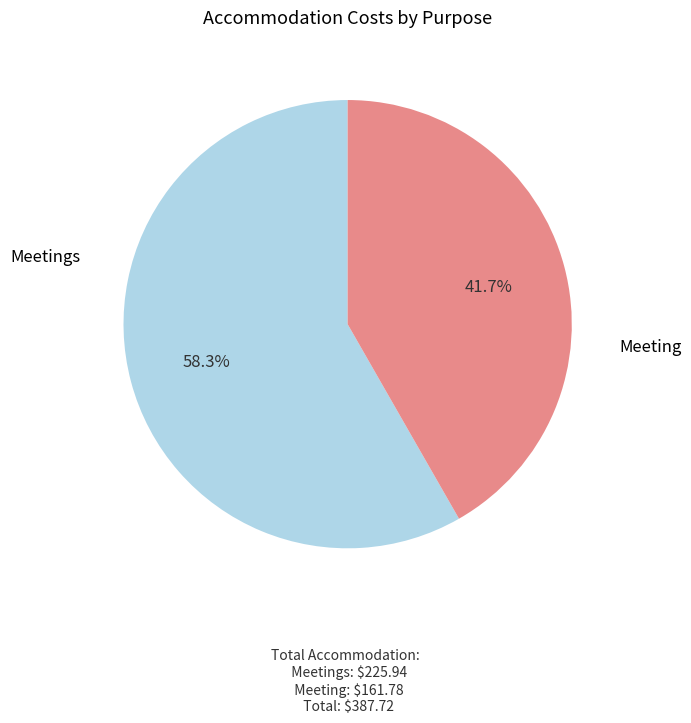

Is the sum of Meetings and Meeting greater than half?

Yes